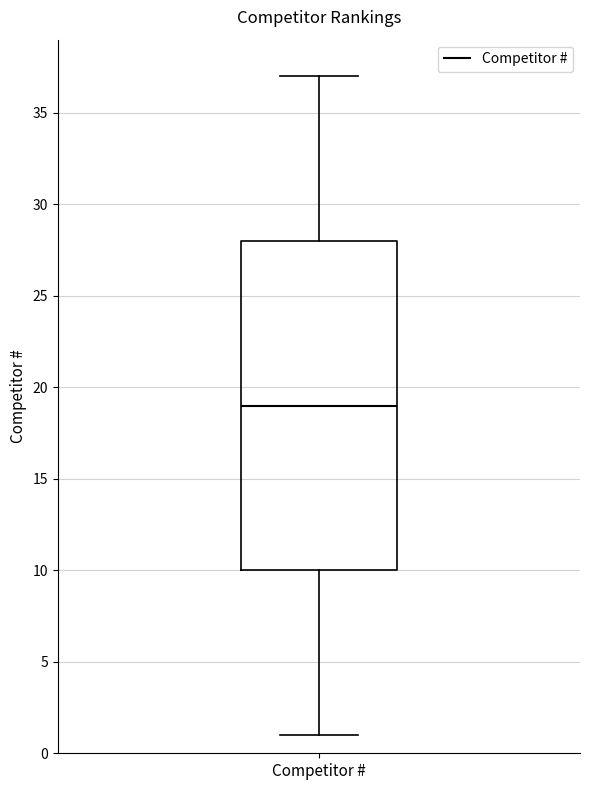

Where does the median line of the box for Competitor # sit on the y-axis? The values are not printed on the chart, so give them approximately, as read against the axis.

19